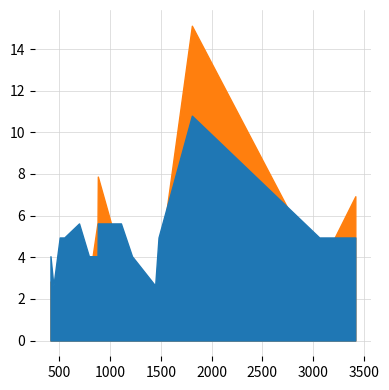

What is the label of the 20th point from the right?

1806